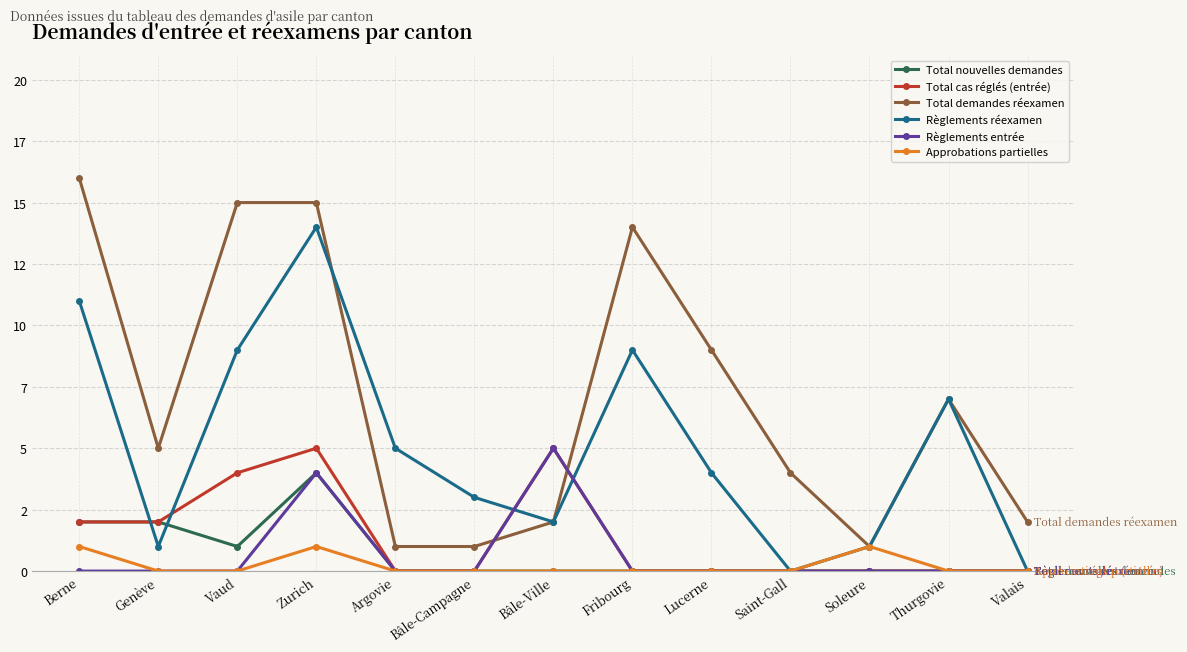

True or false: Total demandes réexamen and Total nouvelles demandes intersect in this chart.

False